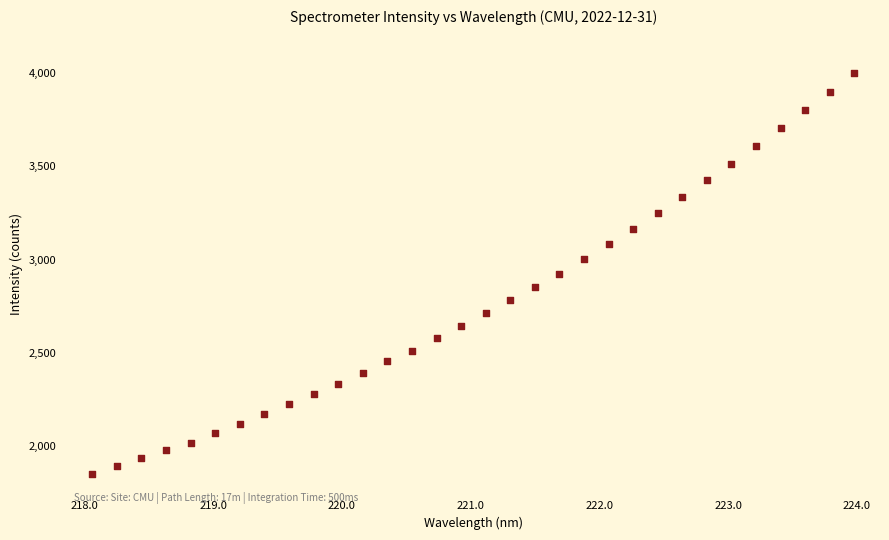

What is the range of Y values (max minus min)?

2153.4